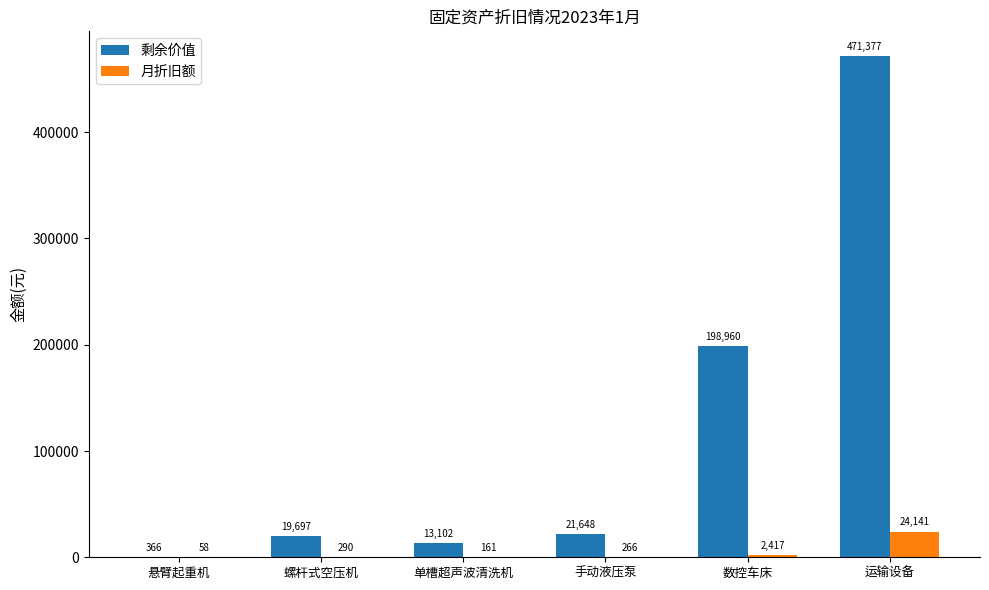

Is it true that 月折旧额 equals 289.7 at 螺杆式空压机?

True